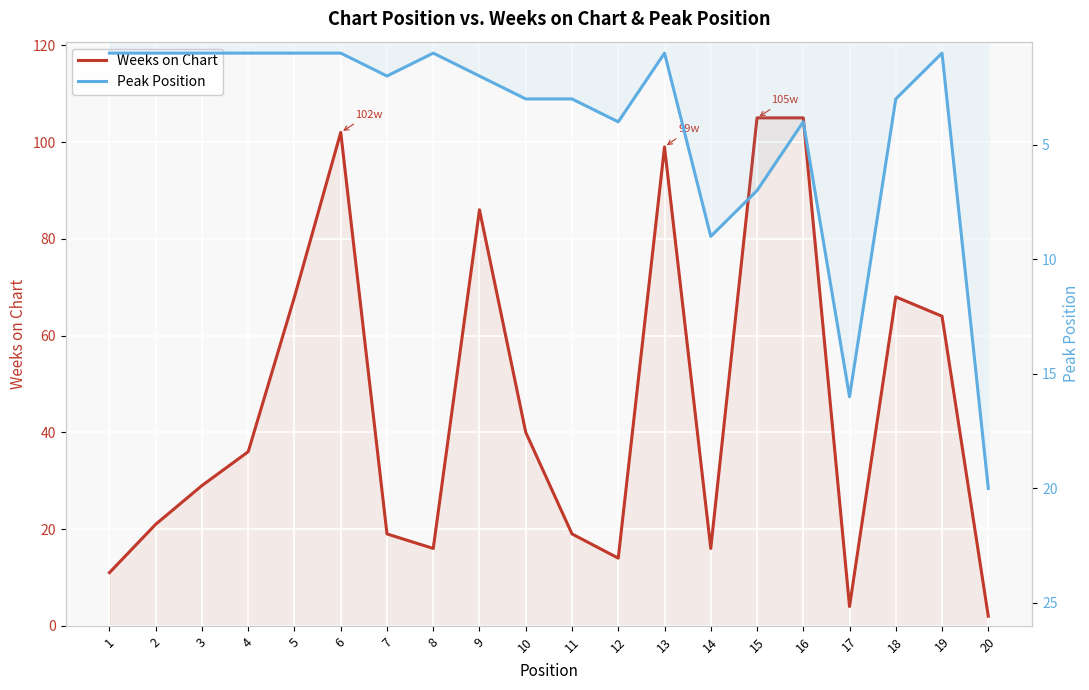

What is the difference between the highest and lowest values at 10?

37